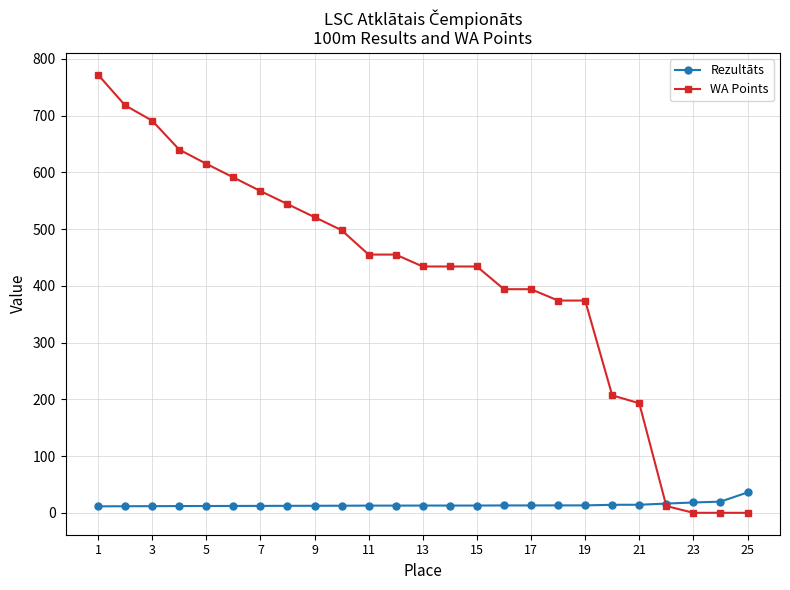

Rank the series by their maximum value, from highest to lowest.

WA Points, Rezultāts